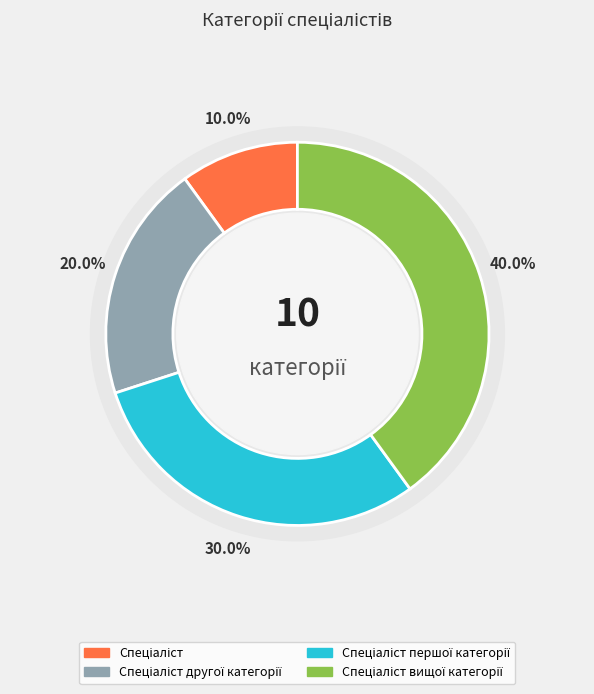

To the nearest percent, what percentage of the pie is Спеціаліст?

10%